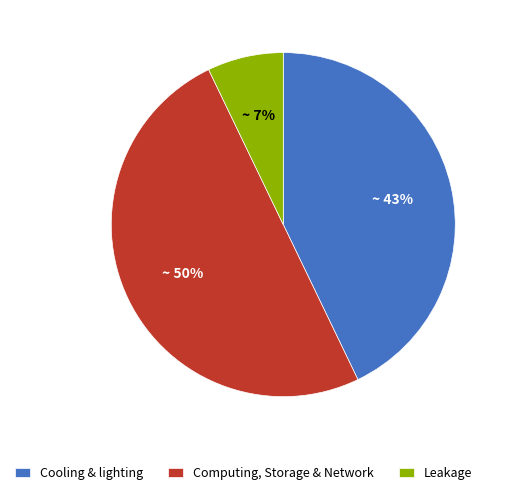

True or false: Leakage accounts for 7% of the total.

True